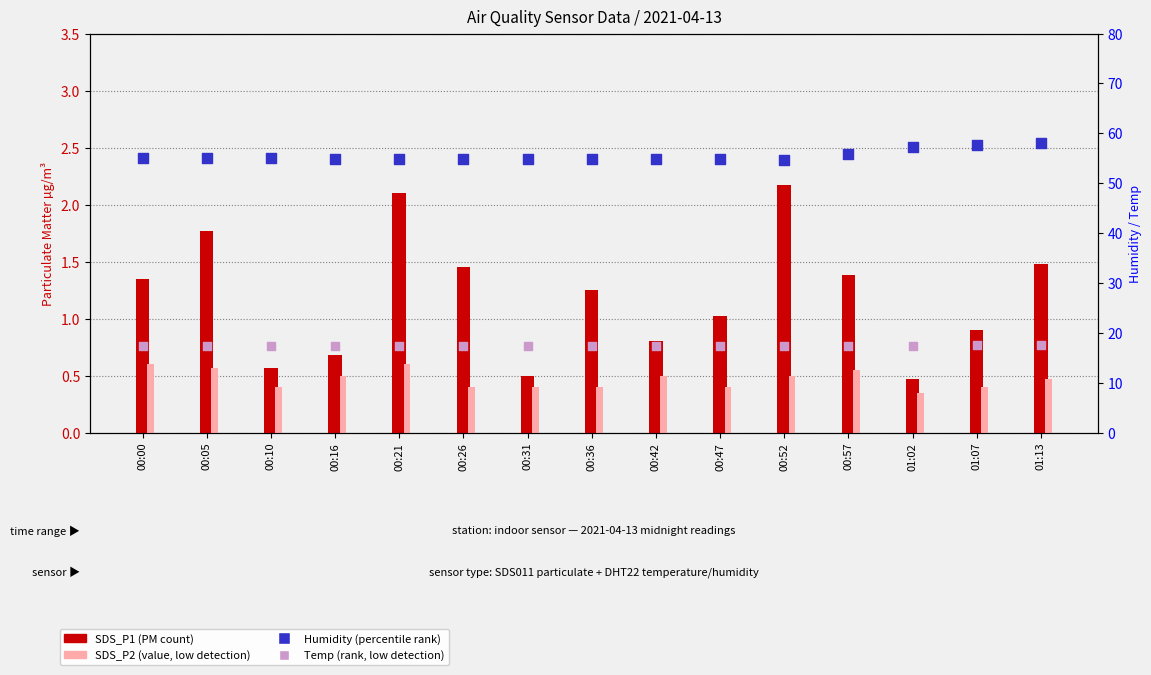

Which series reaches the maximum Y coordinate?

Humidity